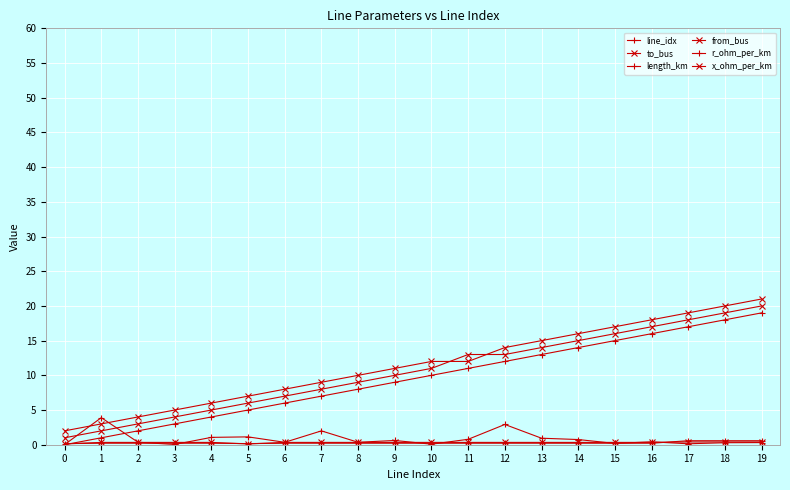

How many lines are shown in the chart?

6